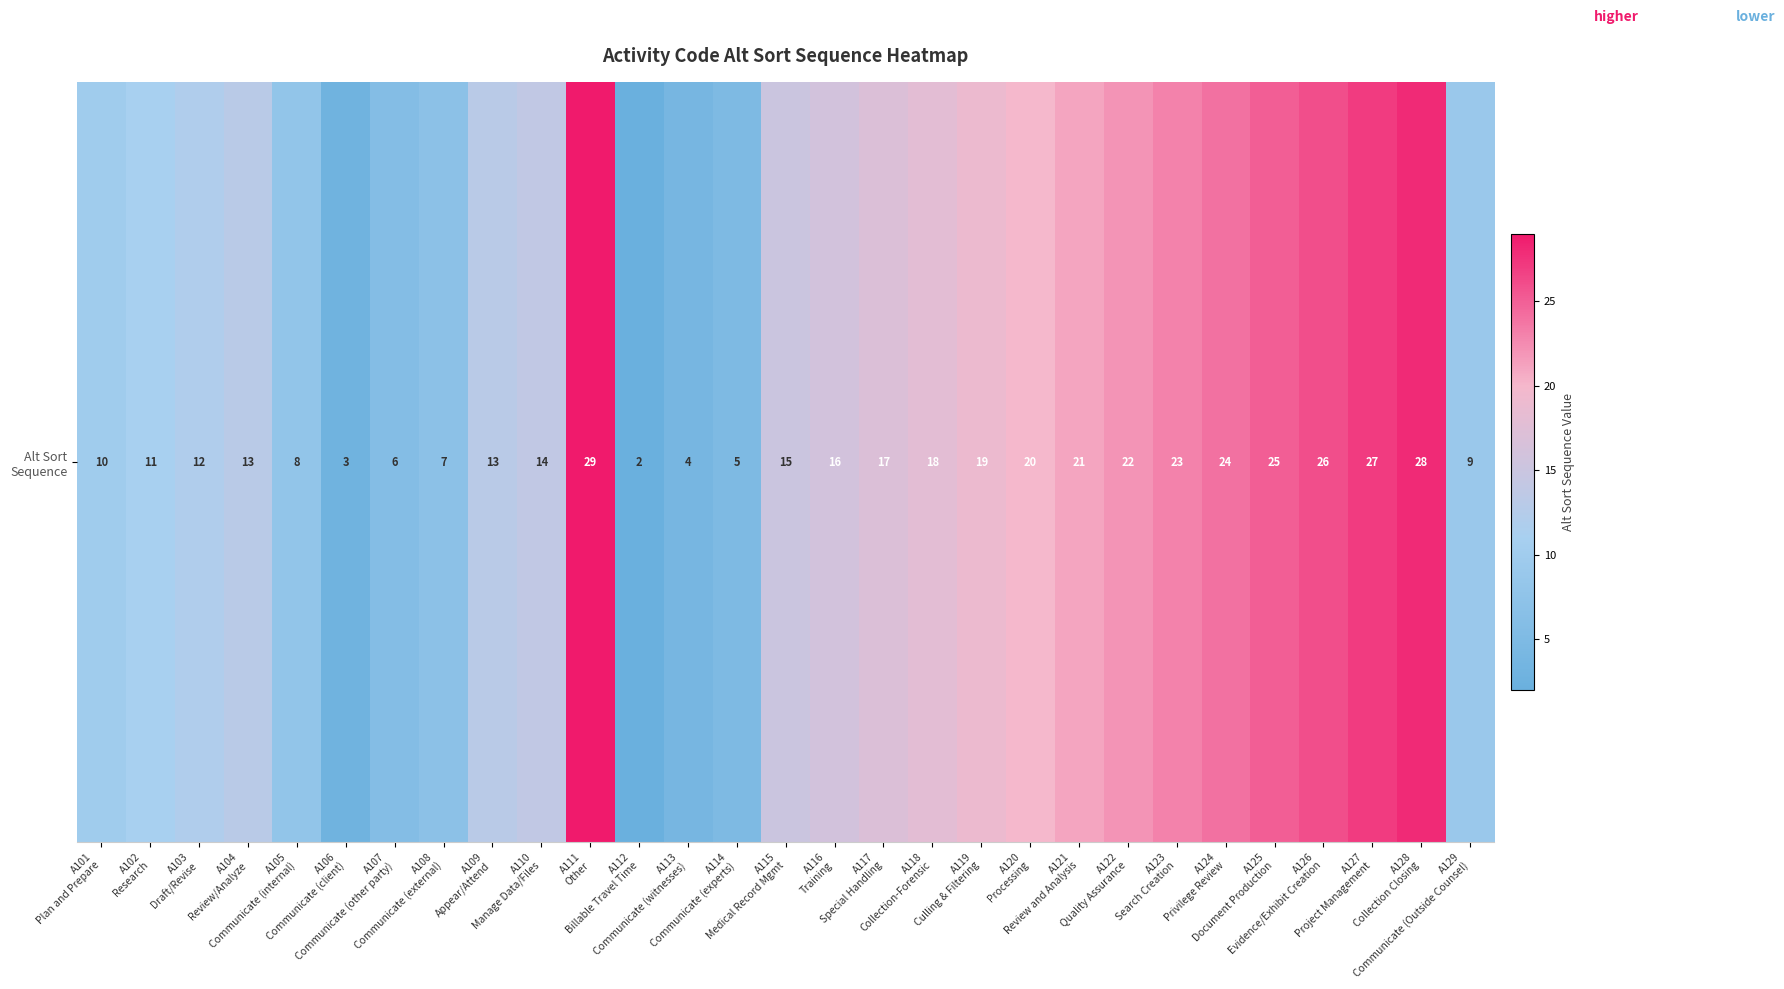

Reading left to right, list all the values displayed in this chart.

A101
Plan and Prepare=10	A102
Research=11	A103
Draft/Revise=12	A104
Review/Analyze=13	A105
Communicate (internal)=8	A106
Communicate (client)=3	A107
Communicate (other party)=6	A108
Communicate (external)=7	A109
Appear/Attend=13	A110
Manage Data/Files=14	A111
Other=29	A112
Billable Travel Time=2	A113
Communicate (witnesses)=4	A114
Communicate (experts)=5	A115
Medical Record Mgmt=15	A116
Training=16	A117
Special Handling=17	A118
Collection-Forensic=18	A119
Culling & Filtering=19	A120
Processing=20	A121
Review and Analysis=21	A122
Quality Assurance=22	A123
Search Creation=23	A124
Privilege Review=24	A125
Document Production=25	A126
Evidence/Exhibit Creation=26	A127
Project Management=27	A128
Collection Closing=28	A129
Communicate (Outside Counsel)=9